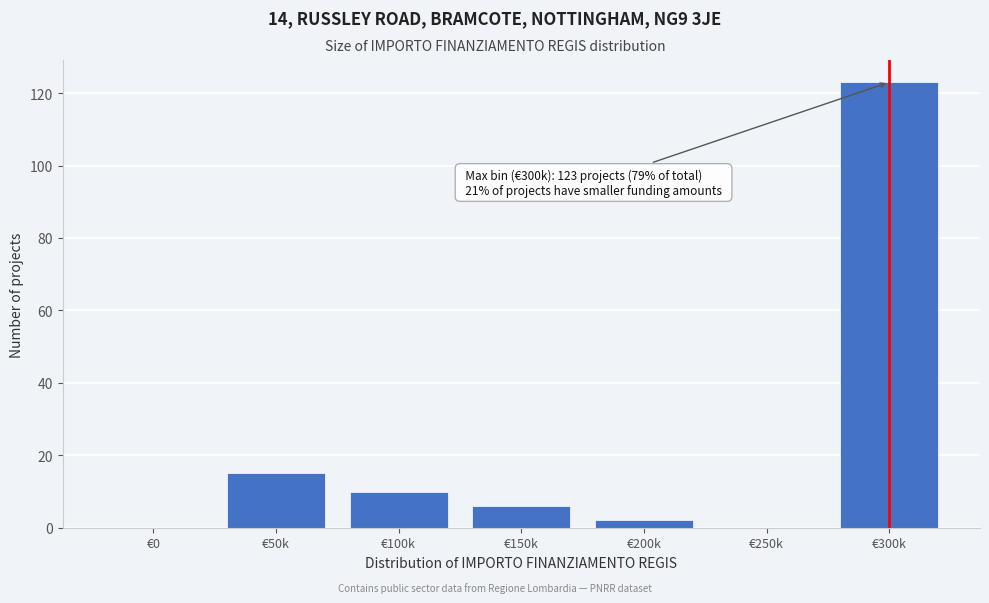

Reading left to right, extract all data points from this chart.

€0=0	€50k=15	€100k=10	€150k=6	€200k=2	€250k=0	€300k=123